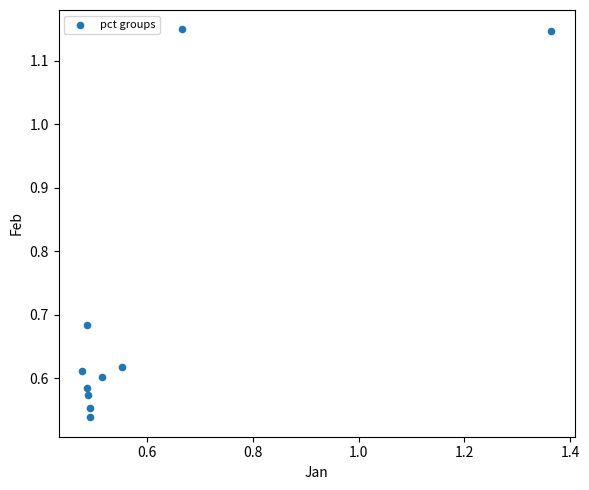

What is the range of X values (max minus min)?

0.9